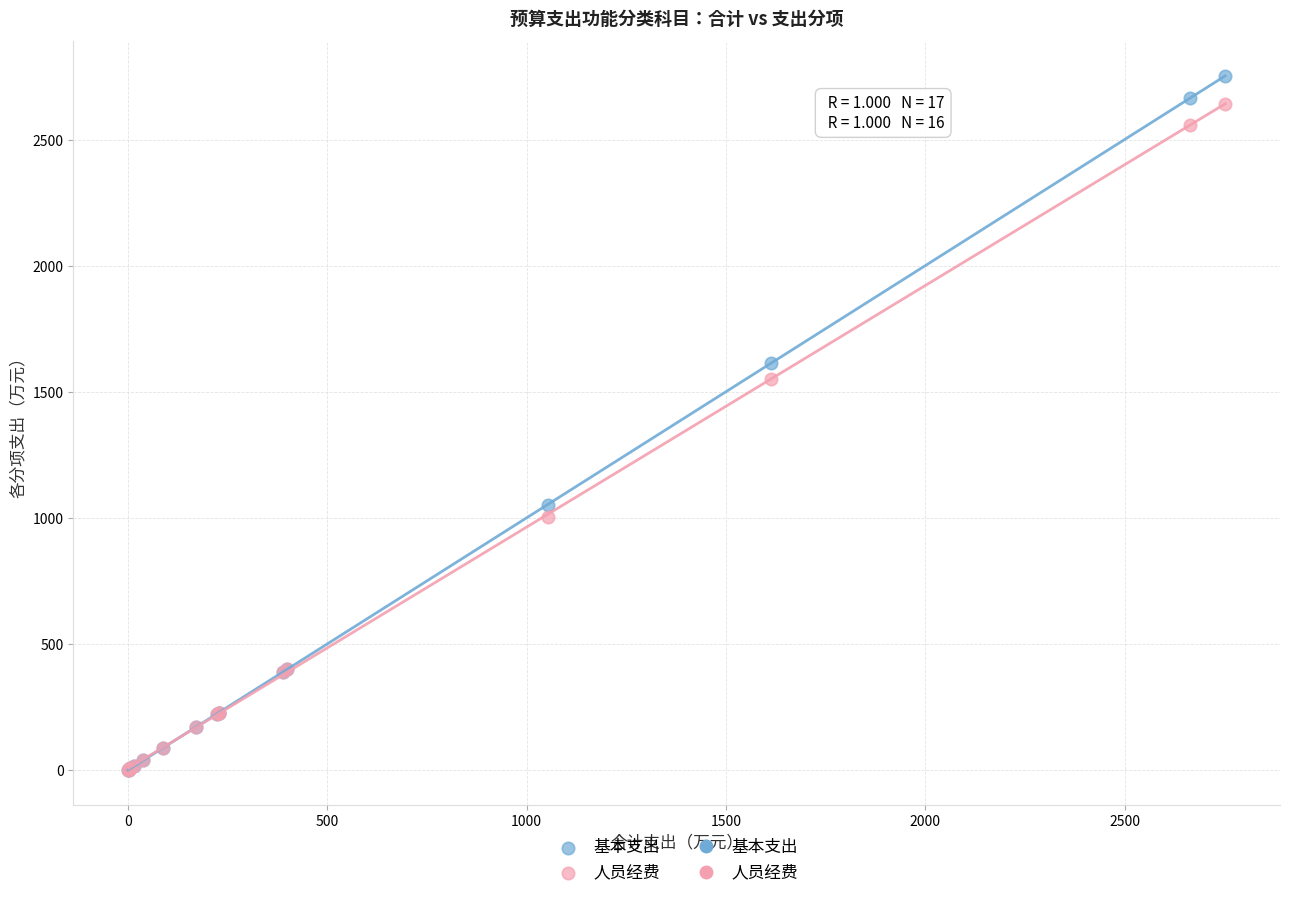

Which series has the widest spread of Y values?

基本支出